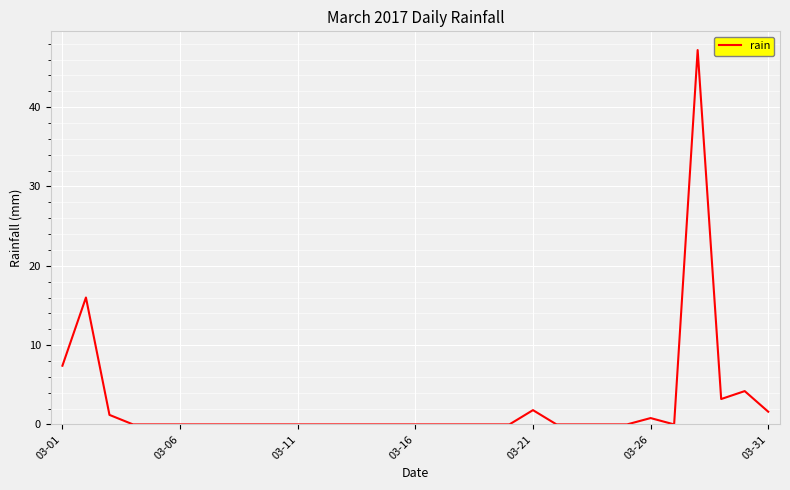

What is the difference between the maximum and minimum values?

47.2